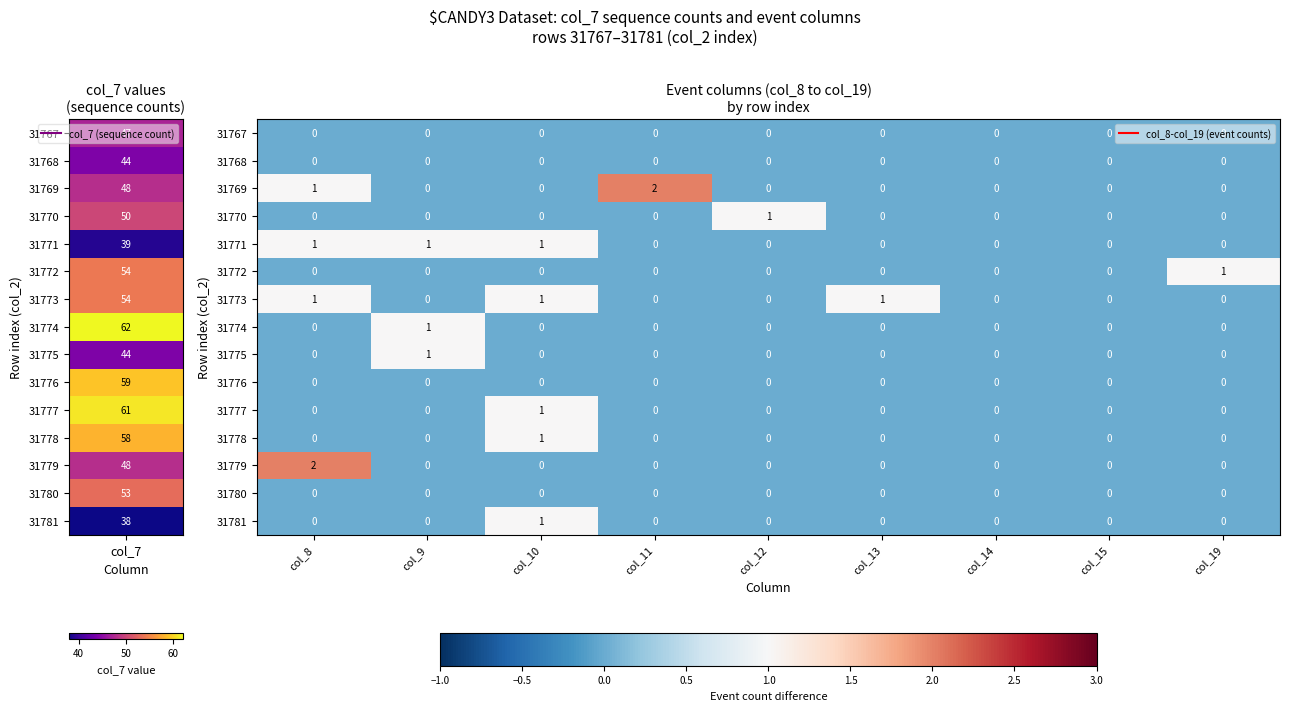

The 31772 series shows 1 at col_19. True or false?

True